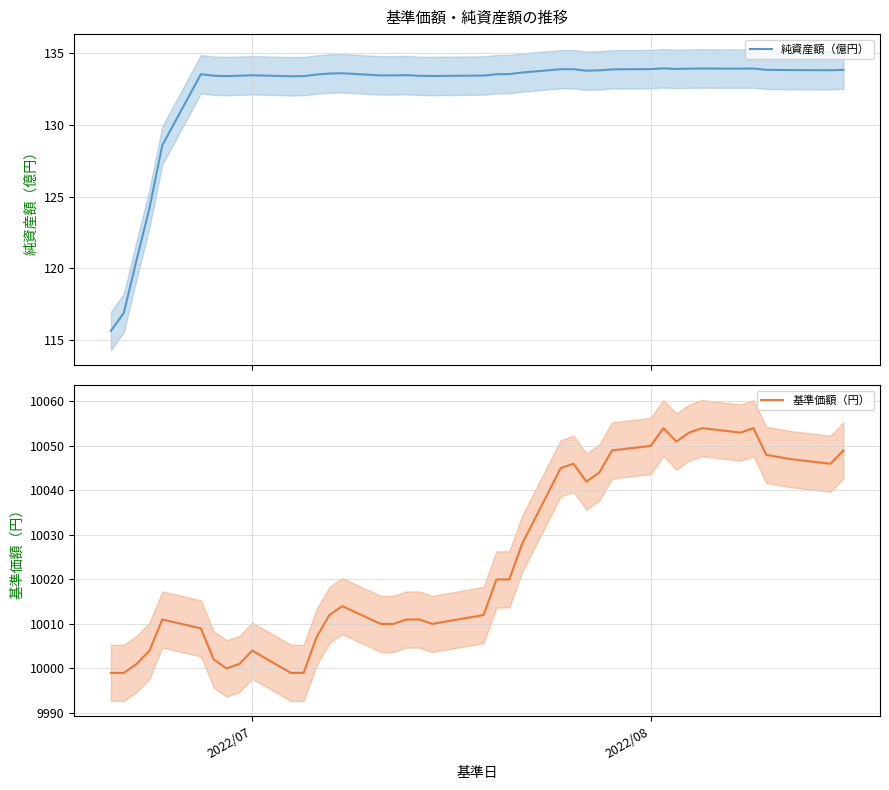

What is the difference between the maximum and minimum values in the 基準価額（円） series?

55